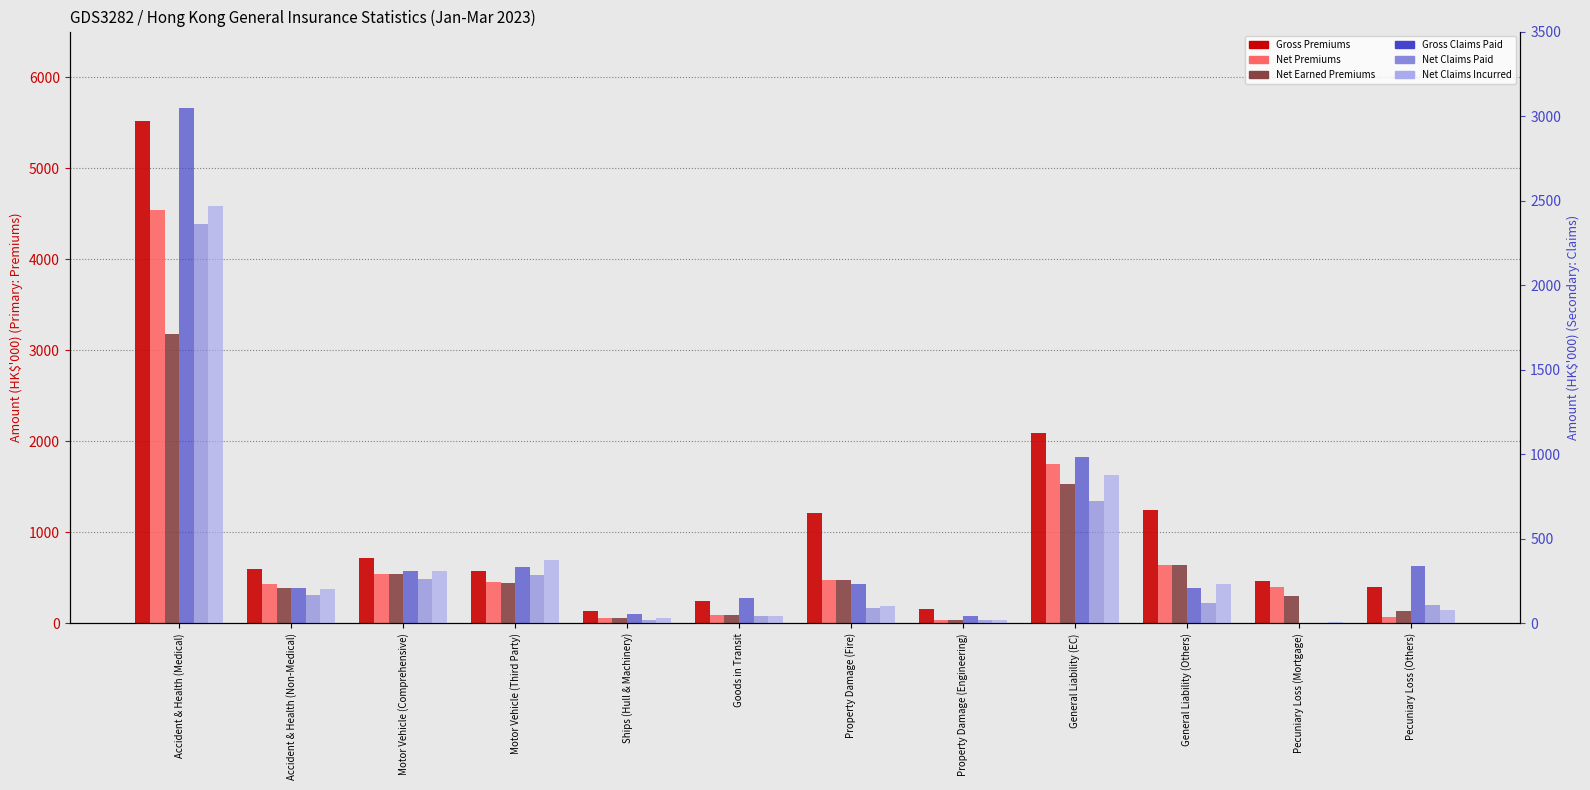

At Property Damage (Fire), list the series in order from smallest to largest.

Net Claims Paid, Net Claims Incurred, Gross Claims Paid, Net Premiums, Net Earned Premiums, Gross Premiums